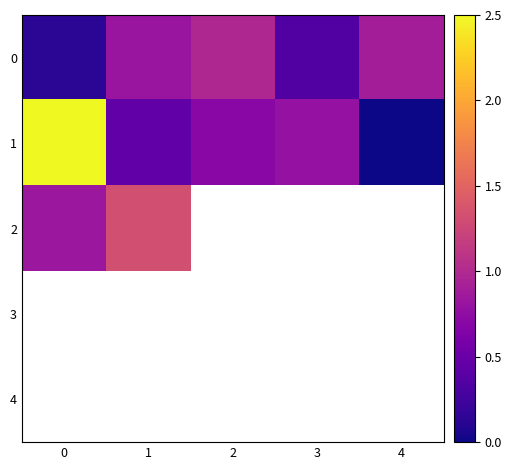

Rank the categories by 3 value from highest to lowest.

0, 1, 2, 3, 4